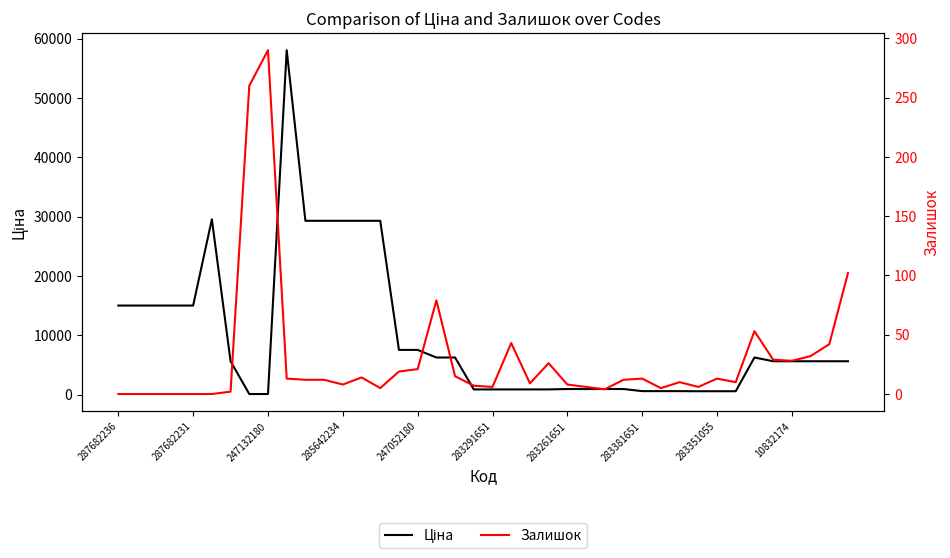

Where does the Ціна series first go above 5636?

287682236